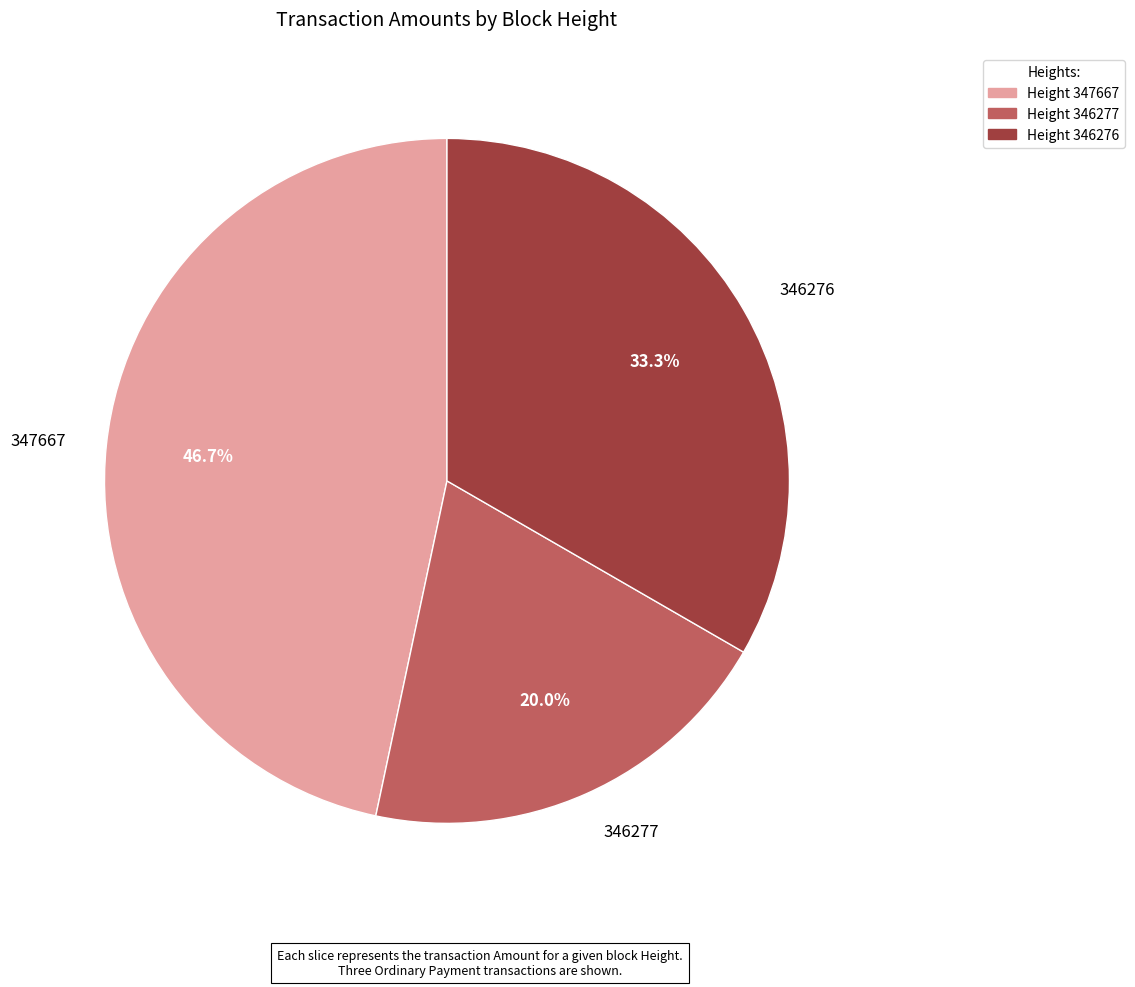

To the nearest percent, what is the difference between the largest and smallest slice percentages?

27%